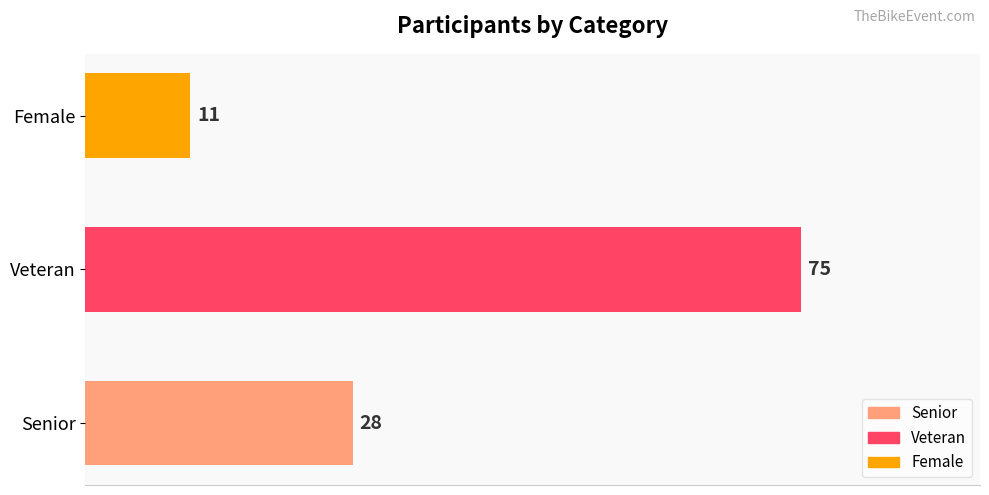

What is the difference between the maximum and second lowest values?

47